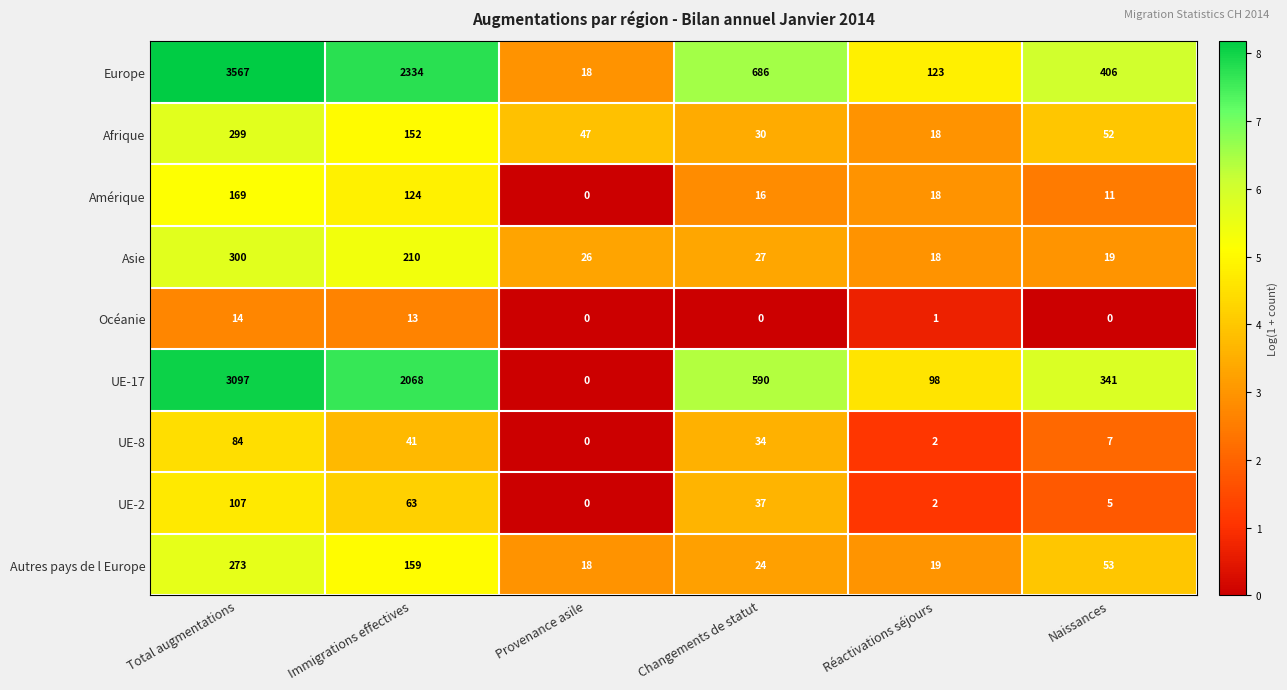

At which label does UE-8 first exceed 34?

Total augmentations